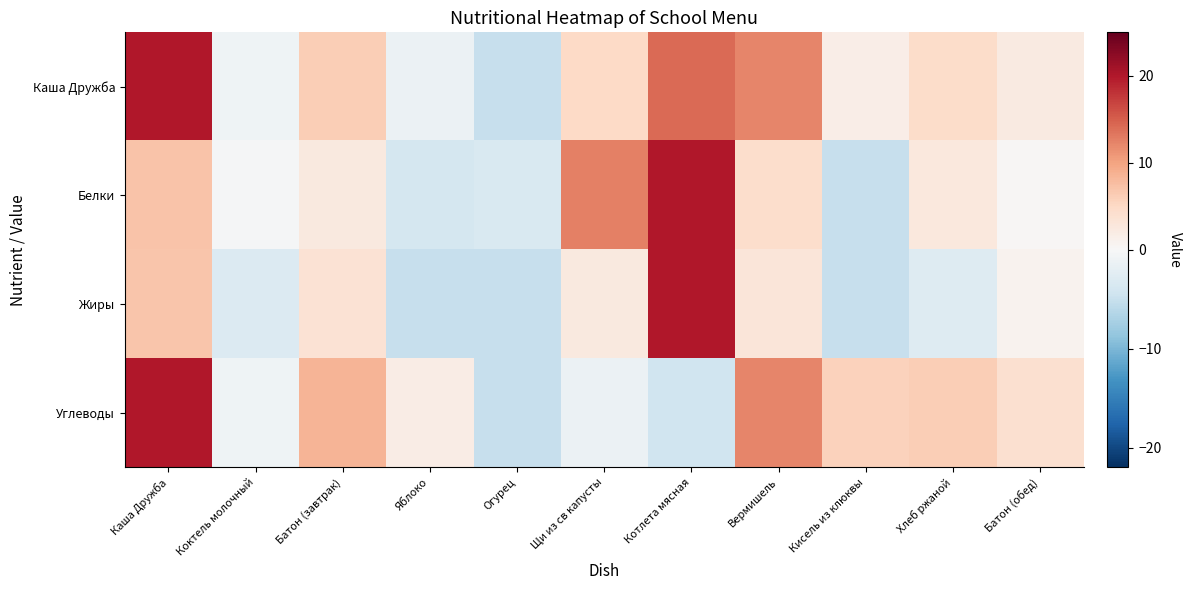

At which category is the sum across all series the highest?

Каша Дружба